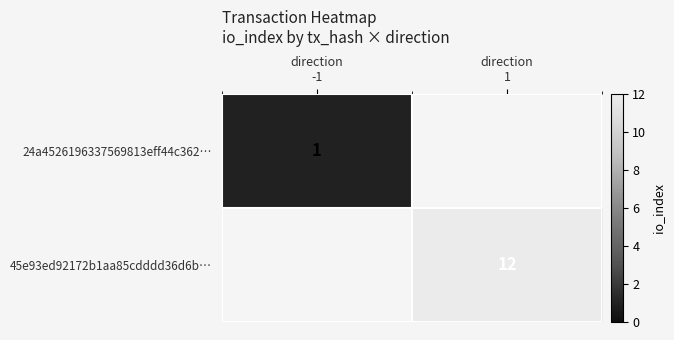

Which has a higher value, direction
1 or direction
-1?

direction
-1